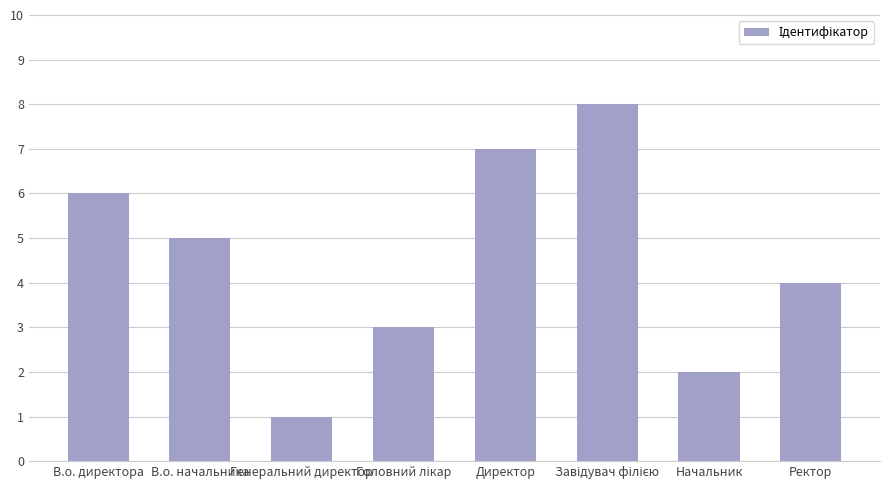

What is the sum of the values at Директор and В.о. директора?

13